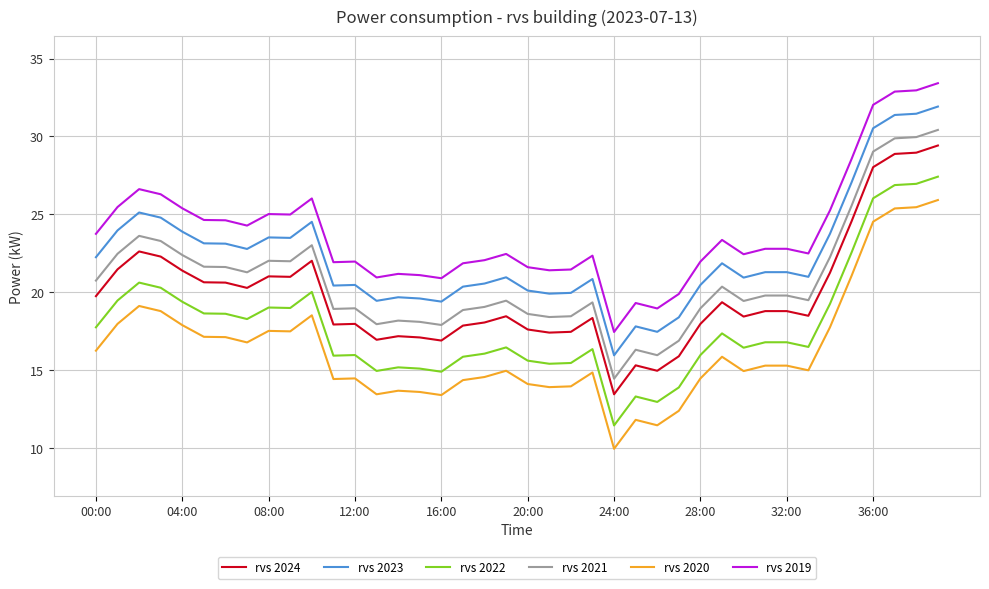

True or false: rvs 2022 has more than 0 interior local peaks.

True